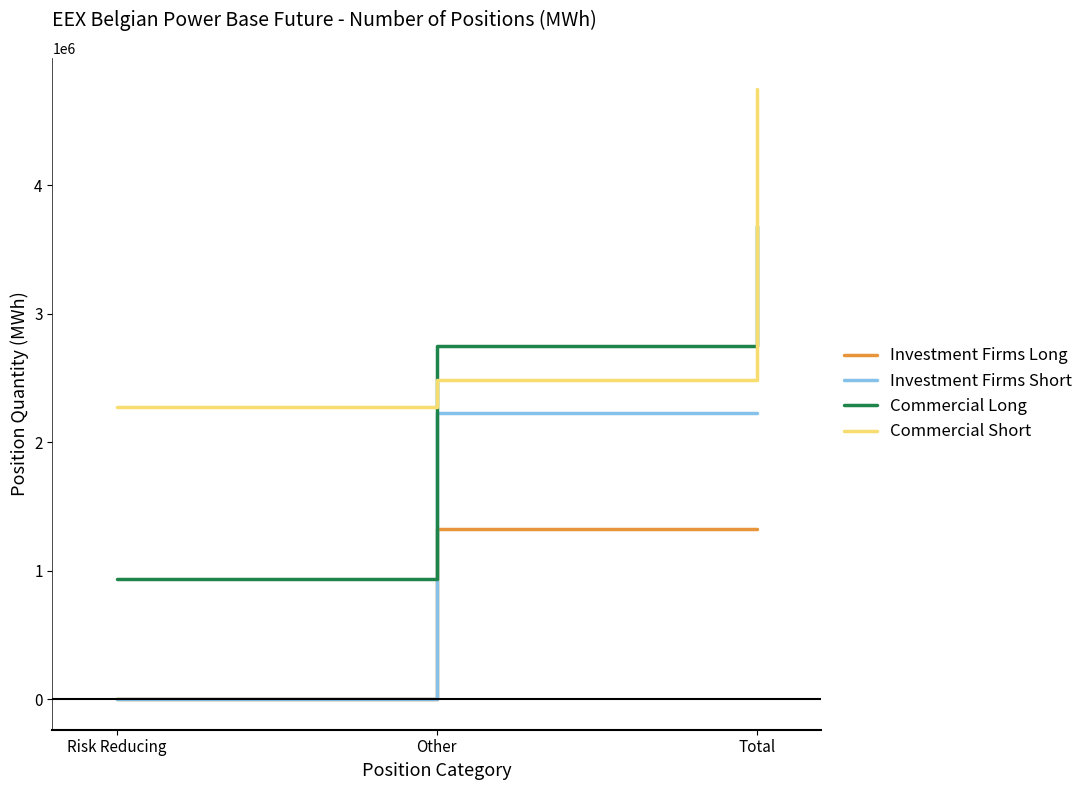

What is the maximum value for Investment Firms Long?

1324830